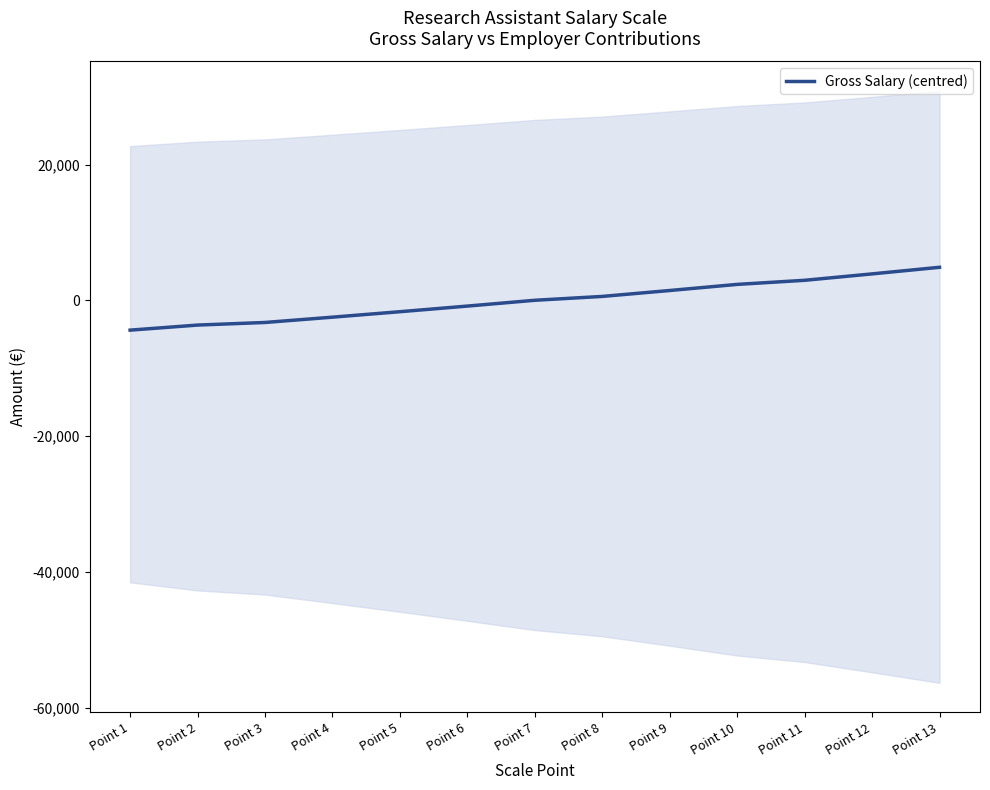

True or false: there are more than 1 points higher than both neighbors.

False